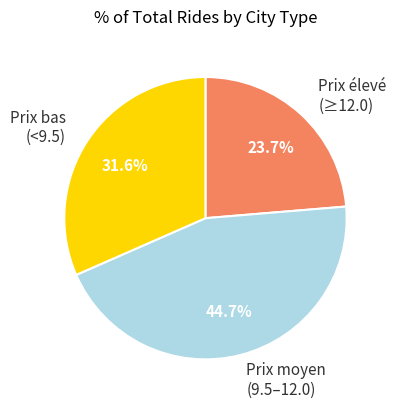

Does any single category account for the majority?

No